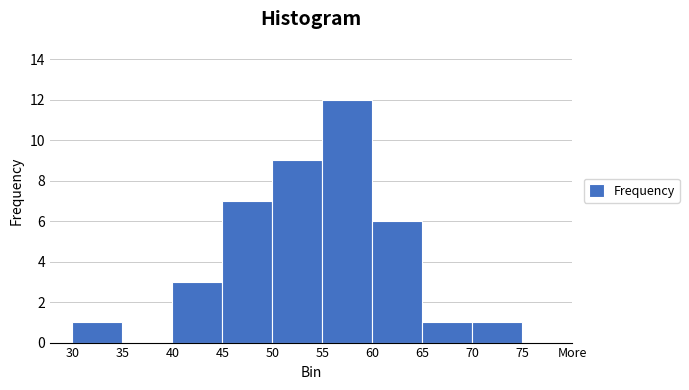

Reading right to left, what are all the values shown in this chart?

70=1	65=1	60=6	55=12	50=9	45=7	40=3	35=0	30=1